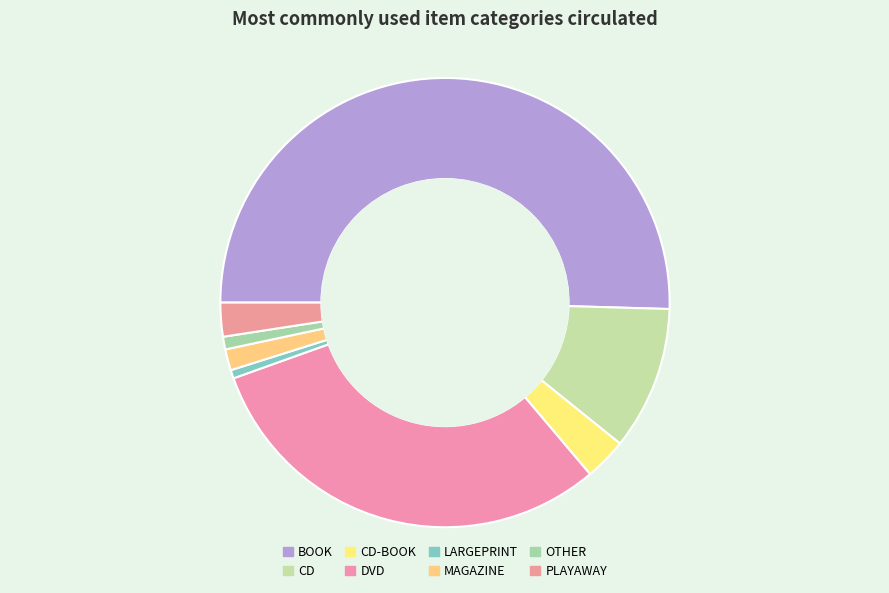

Which slice is the largest?

BOOK